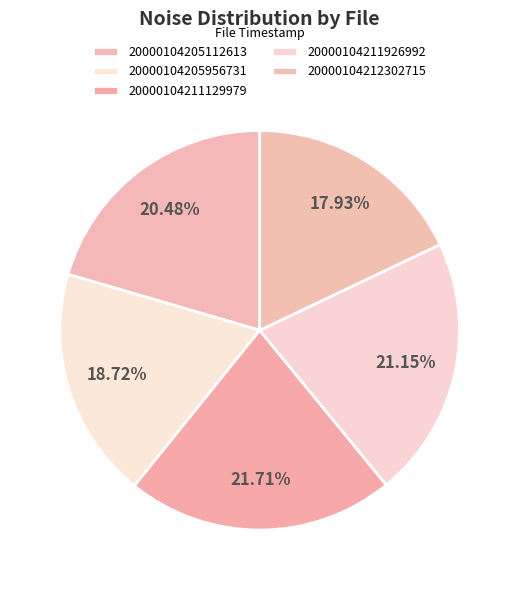

Which category has the biggest portion of the pie?

20000104211129979